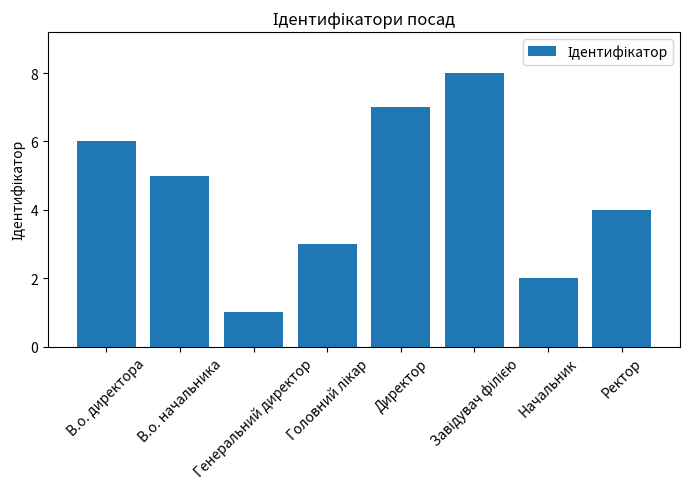

What is the maximum value shown in the chart?

8